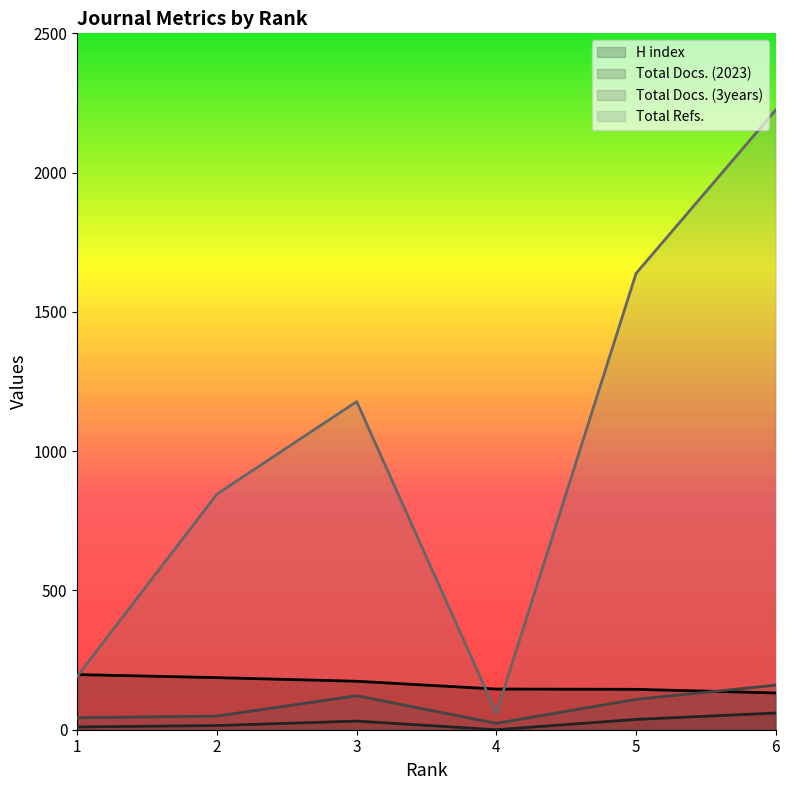

How many values in the H index series exceed 174?

2